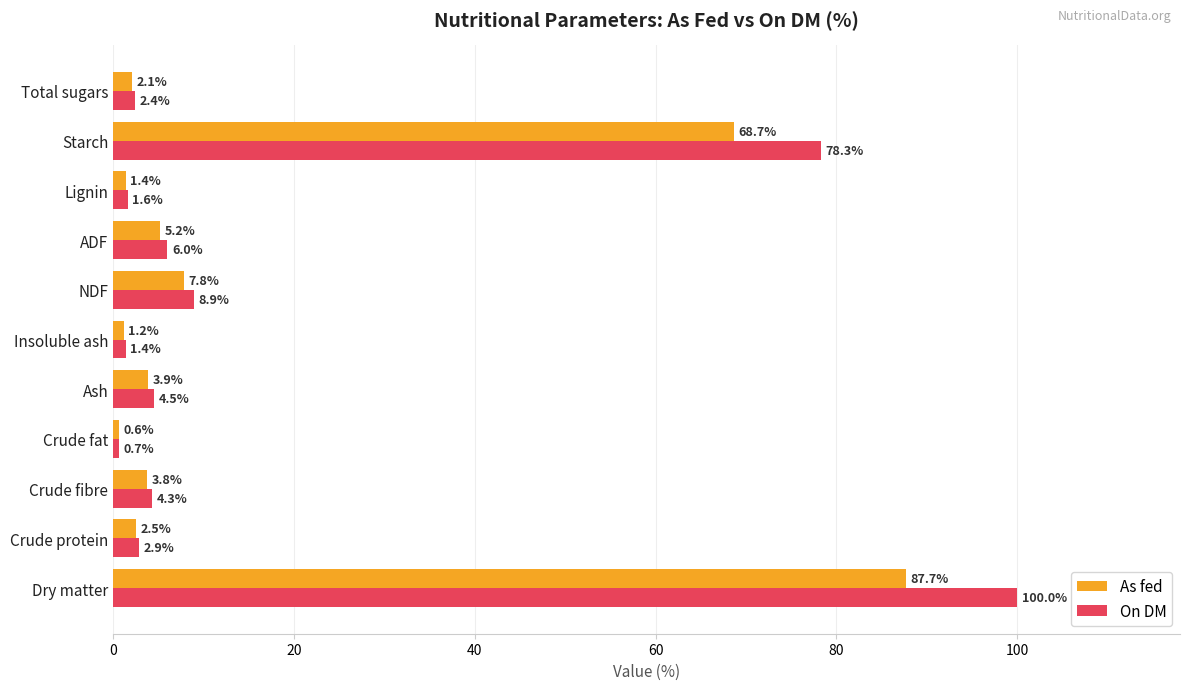

List the labels in order of On DM value, largest first.

Dry matter, Starch, NDF, ADF, Ash, Crude fibre, Crude protein, Total sugars, Lignin, Insoluble ash, Crude fat